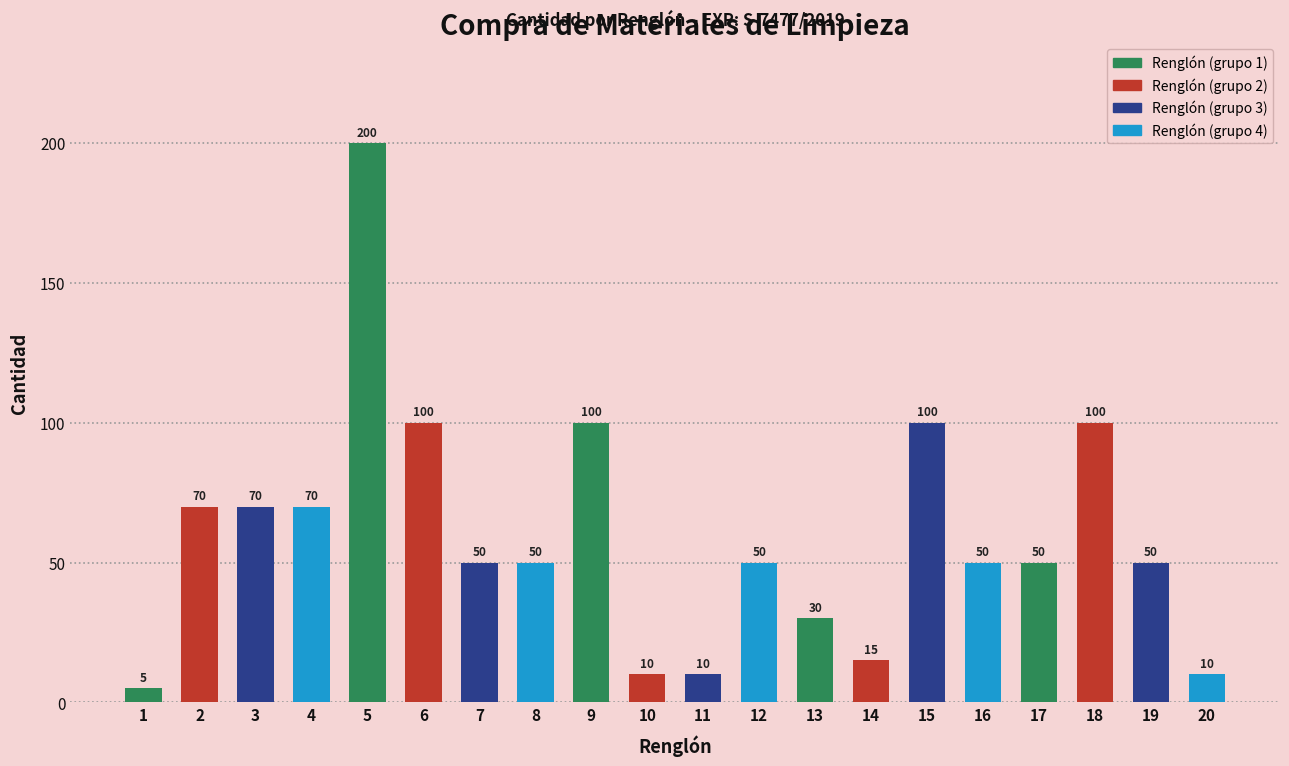

How many data points are less than 50?

6